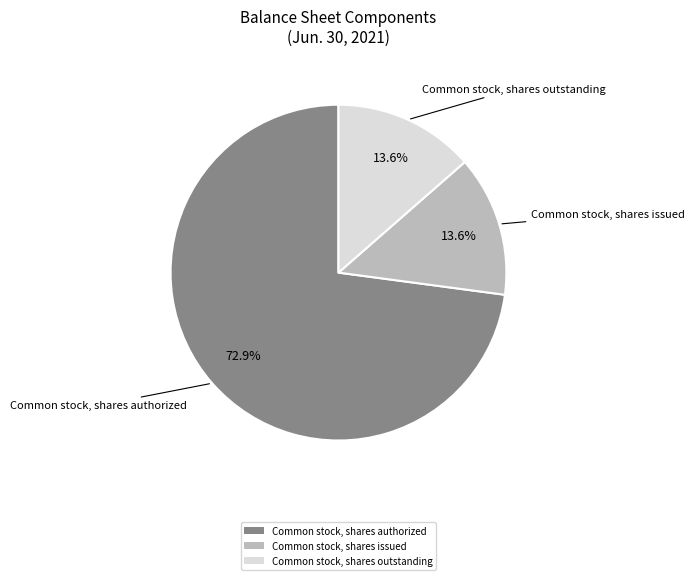

Does Common stock, shares authorized represent more than half of the total?

Yes